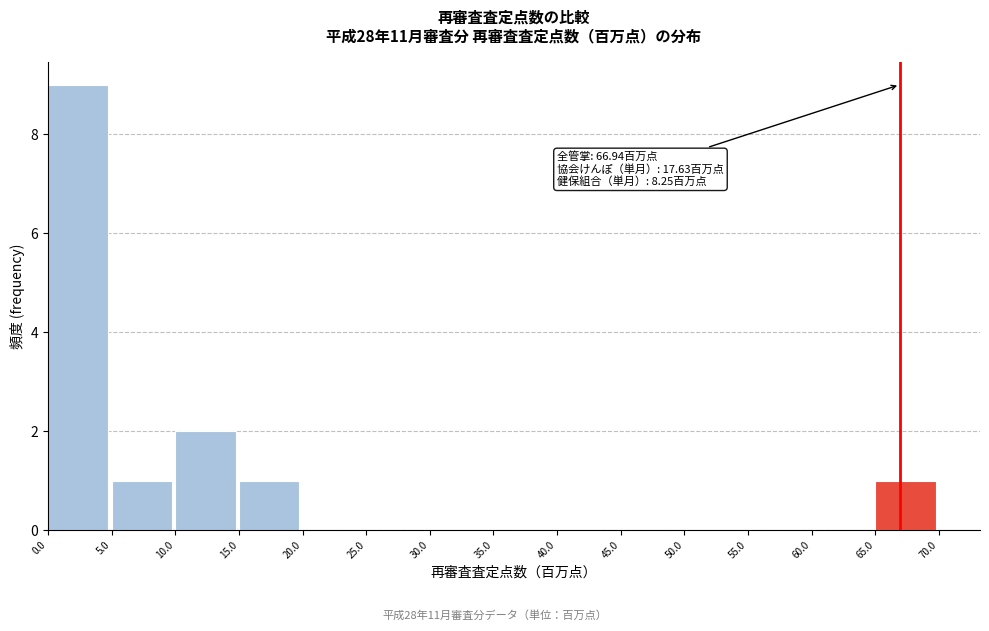

Which range on the x-axis has the tallest bar?

0.0 to 5.0